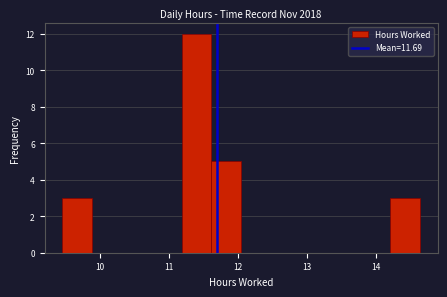

Reading left to right, transcribe this chart: for each bar, give the range it covers on the x-axis and its height. Neither the bar edges nor the heights are printed on the chart, so give them approximately, as read against the axes.

9.5 to 9.9: 3
9.9 to 10.3: 0
10.3 to 10.7: 0
10.7 to 11.2: 0
11.2 to 11.6: 12
11.6 to 12.0: 5
12.0 to 12.5: 0
12.5 to 12.9: 0
12.9 to 13.3: 0
13.3 to 13.8: 0
13.8 to 14.2: 0
14.2 to 14.6: 3